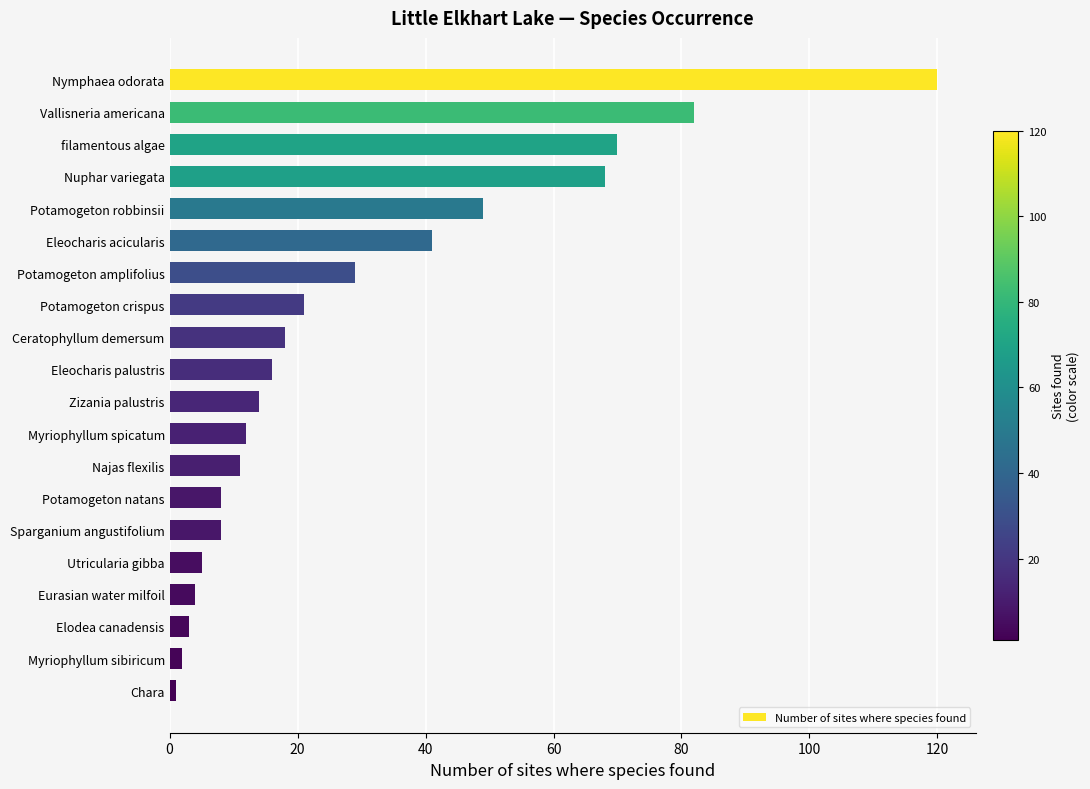

What is the sum of all values?

582